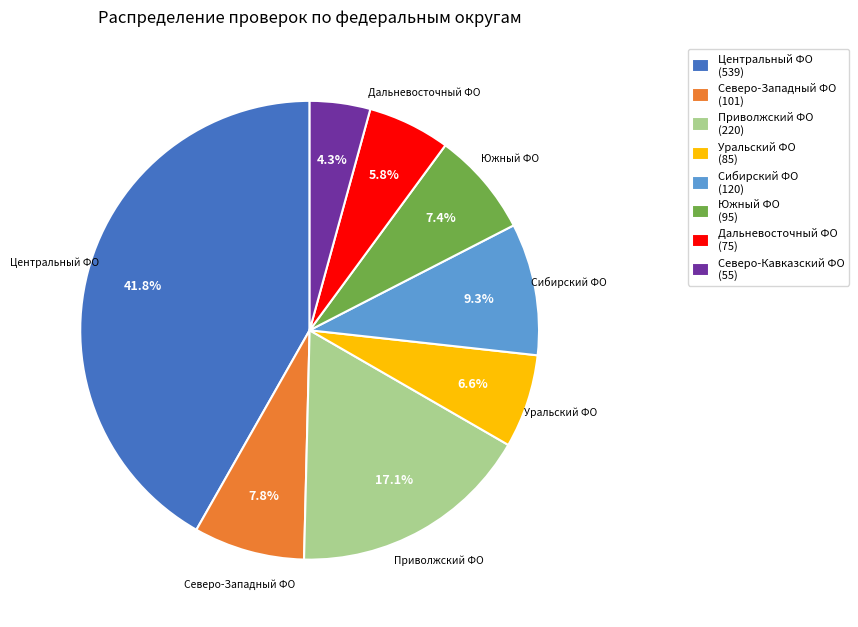

Is there a majority slice in this chart?

No